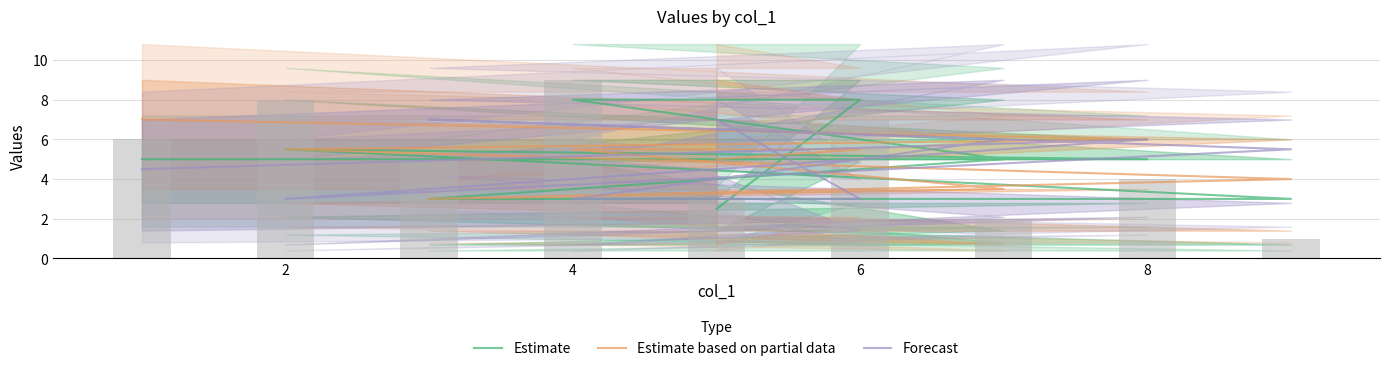

Does the chart contain any negative values?

No